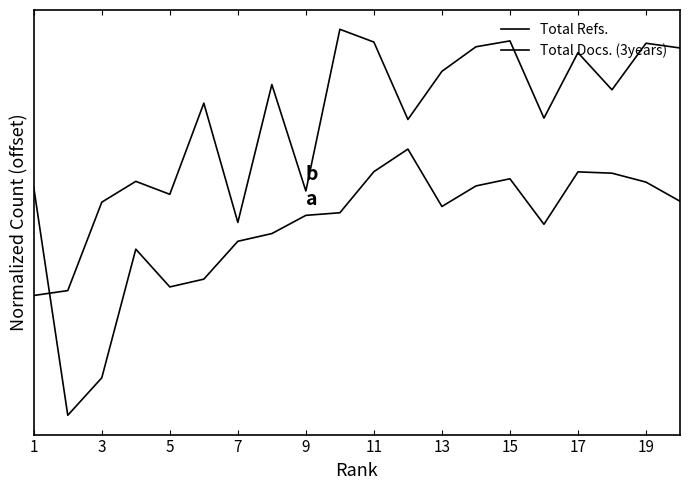

Does the chart have visible grid lines?

No